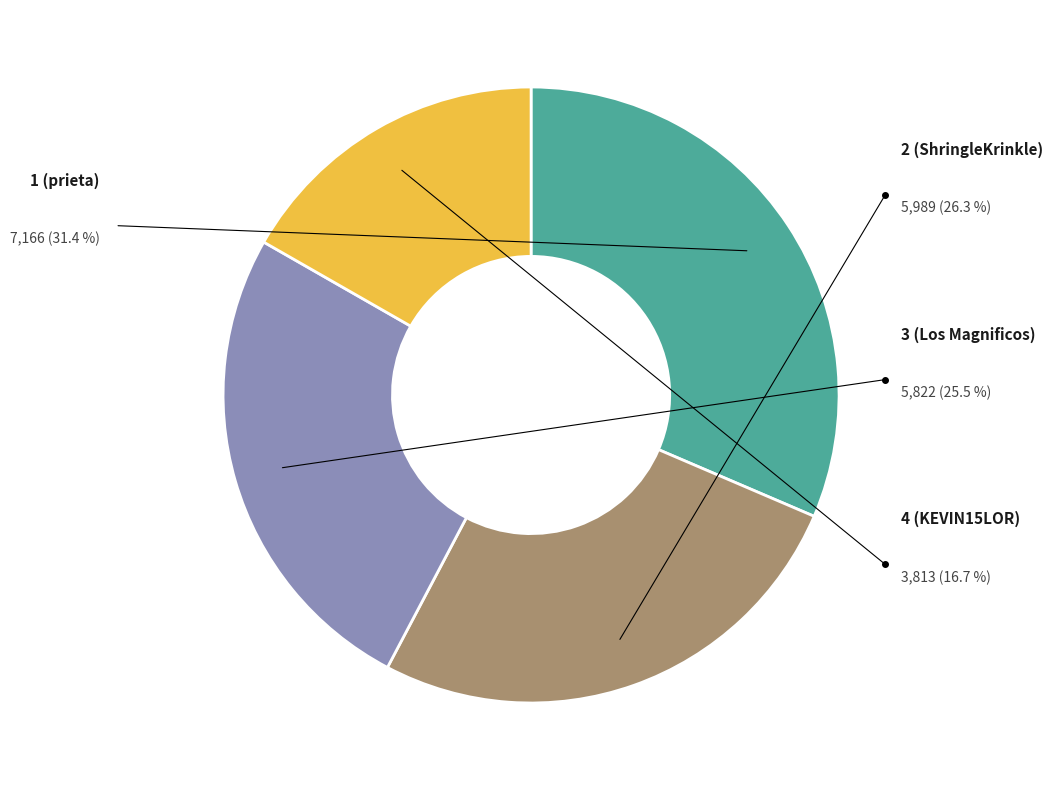

To the nearest percent, what percentage of the pie is 4 (KEVIN15LOR)?

17%